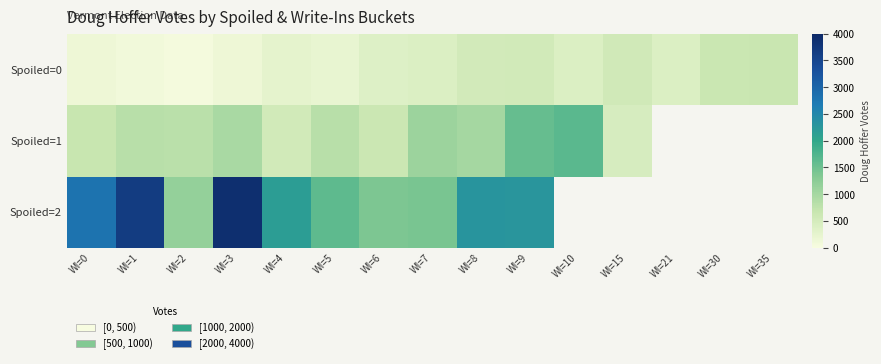

What is the difference between the maximum and minimum values in the Spoiled=2 series?

2740.0